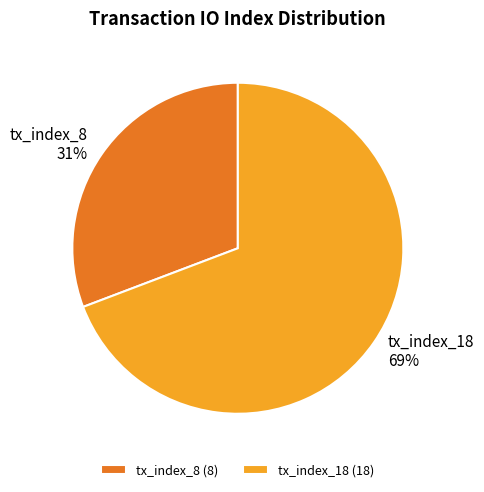

Is the sum of tx_index_18 and tx_index_8 greater than half?

Yes